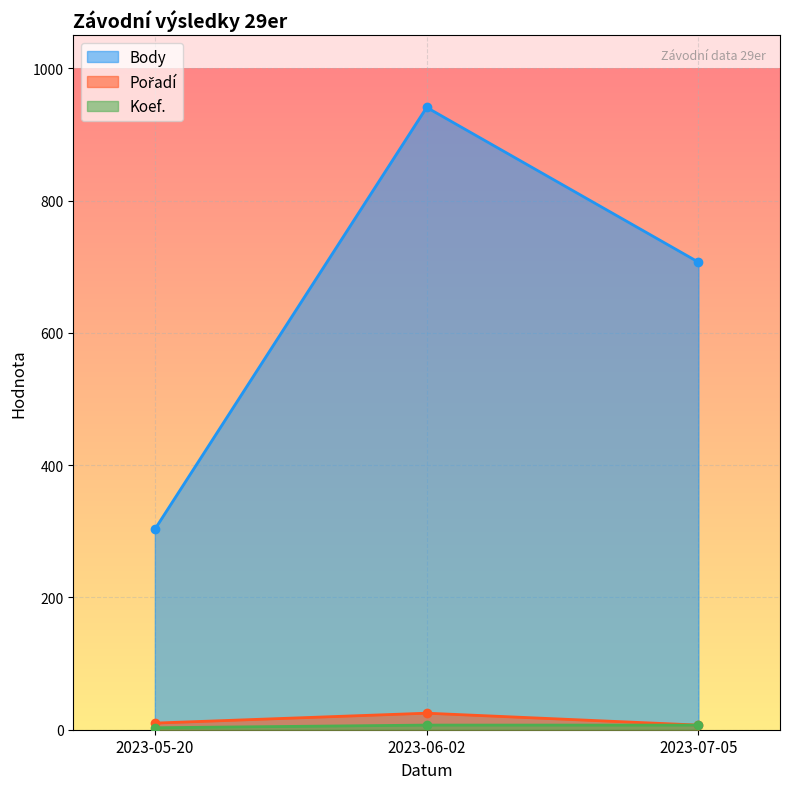

How many values in the Body series exceed 707?

1